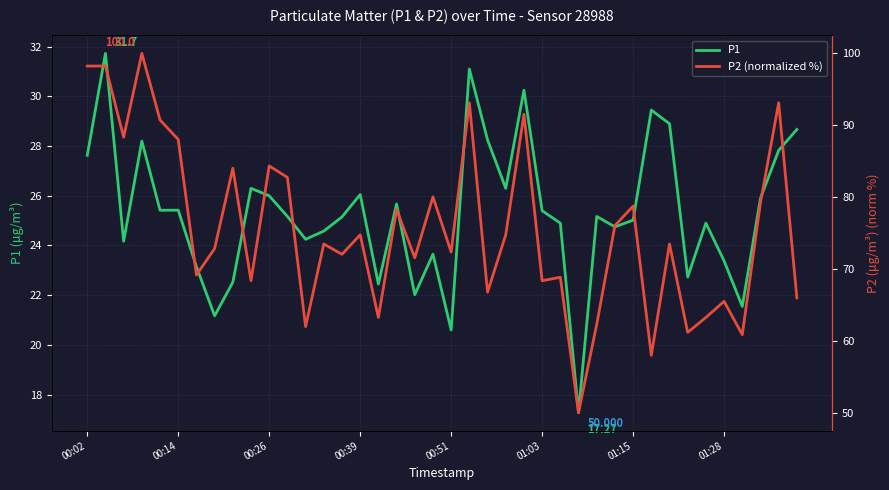

At 00:39, list the series in order from smallest to largest.

P1, P2 (normalized %)